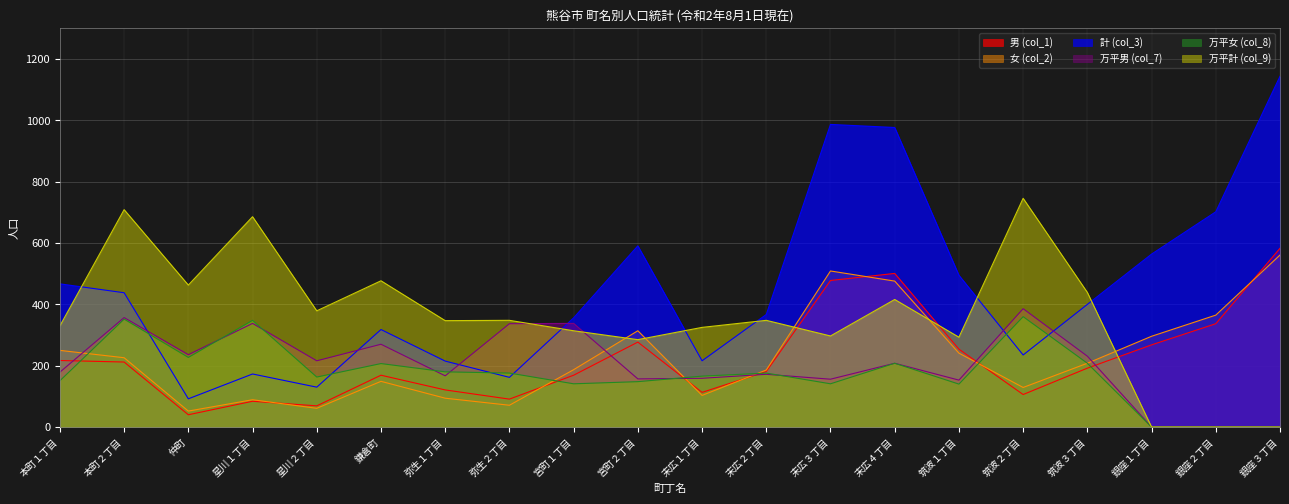

Reading left to right, transcribe all the data shown in this chart.

男 (col_1): 217	212	40	84	69	169	121	91	169	277	113	181	478	501	254	106	192	268	337	583
女 (col_2): 250	226	52	89	61	149	94	71	187	314	103	186	509	476	241	129	208	296	365	561
計 (col_3): 467	438	92	173	130	318	215	162	356	591	216	367	987	977	495	235	400	564	702	1144
万平男 (col_7): 179	357	236	338	216	270	167	337	338	157	159	172	156	208	153	386	231	0	0	0
万平女 (col_8): 151	352	227	348	163	207	180	176	141	148	166	176	141	208	140	360	208	0	0	0
万平計 (col_9): 330	709	463	686	379	477	347	348	314	285	325	348	297	416	293	746	439	0	0	0